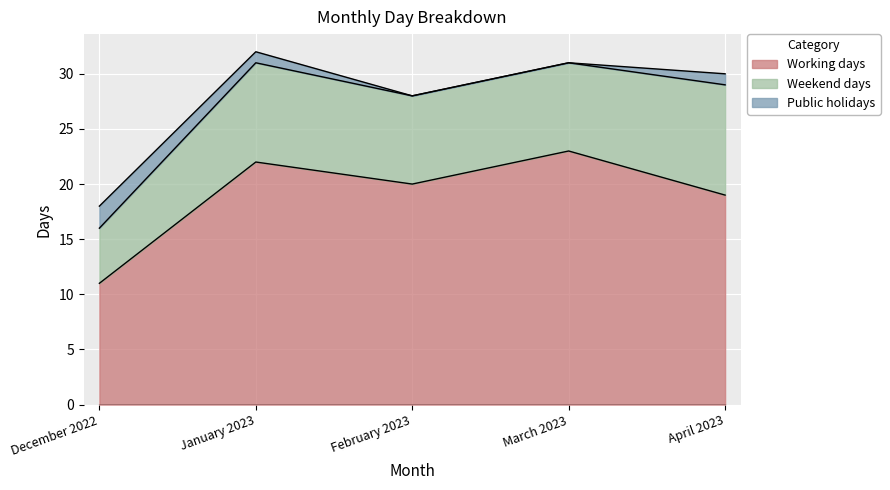

Is it true that Working days equals 39 at March 2023?

False